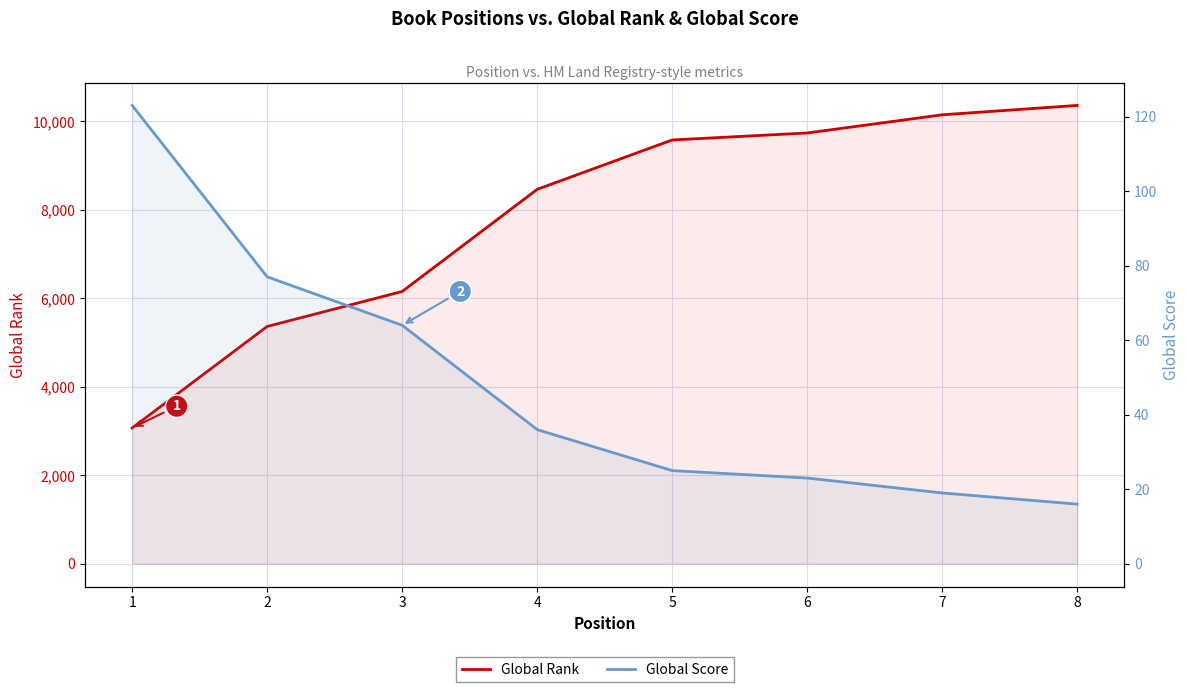

At how many categories does at least one series exceed 3534?

7